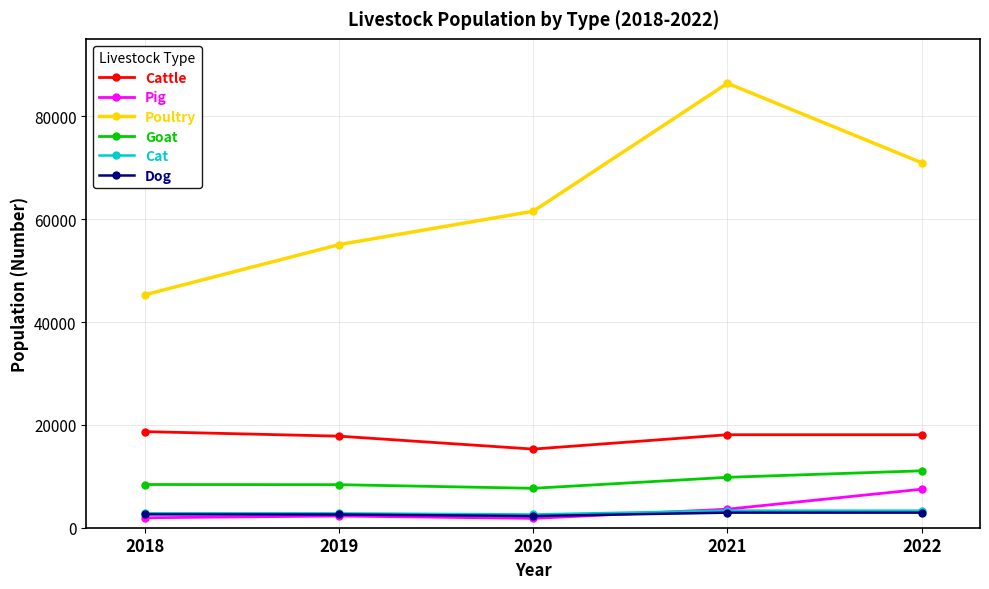

Between 2018 and 2019, which series saw the biggest shift?

Poultry